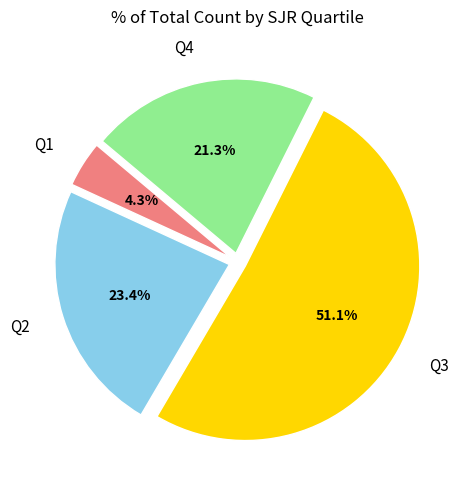

True or false: Q4 accounts for 21% of the total.

True